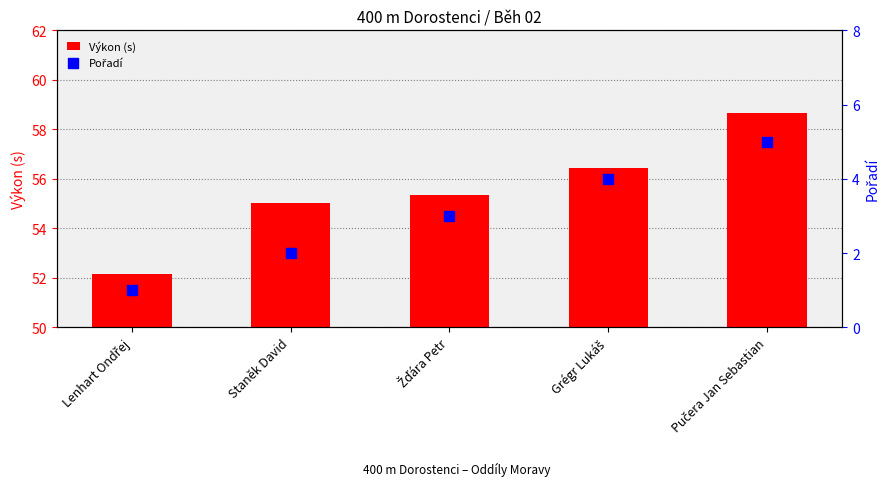

At how many categories does at least one series exceed 3?

5